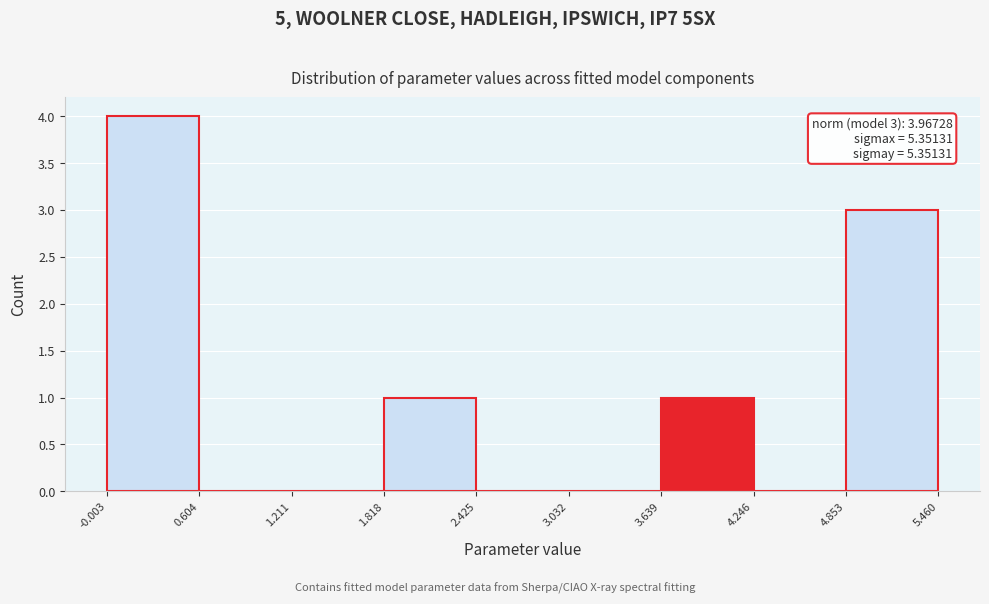

Over which range of the x-axis is the bar tallest?

-0.003 to 0.604